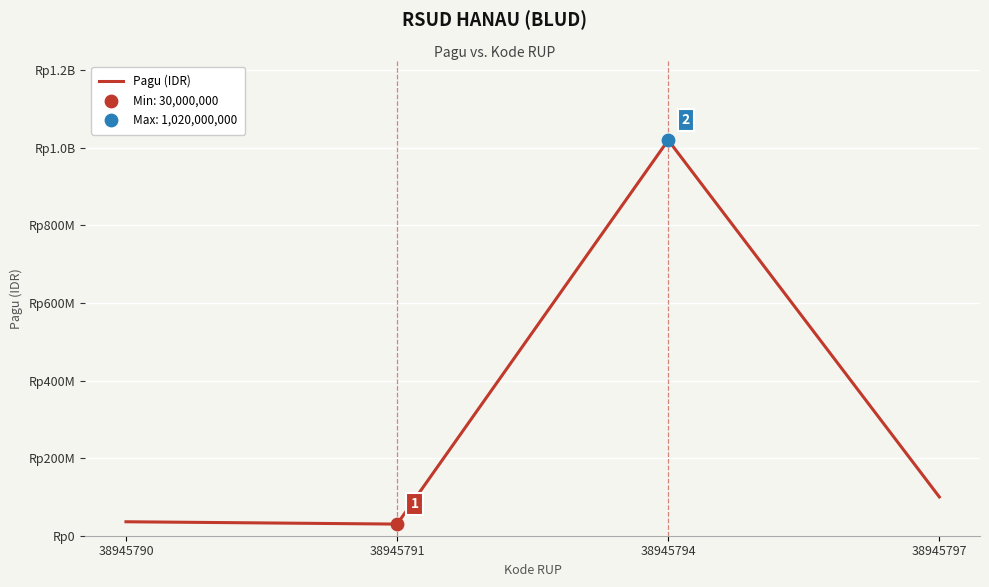

Is this an area chart (filled region under the line)?

No